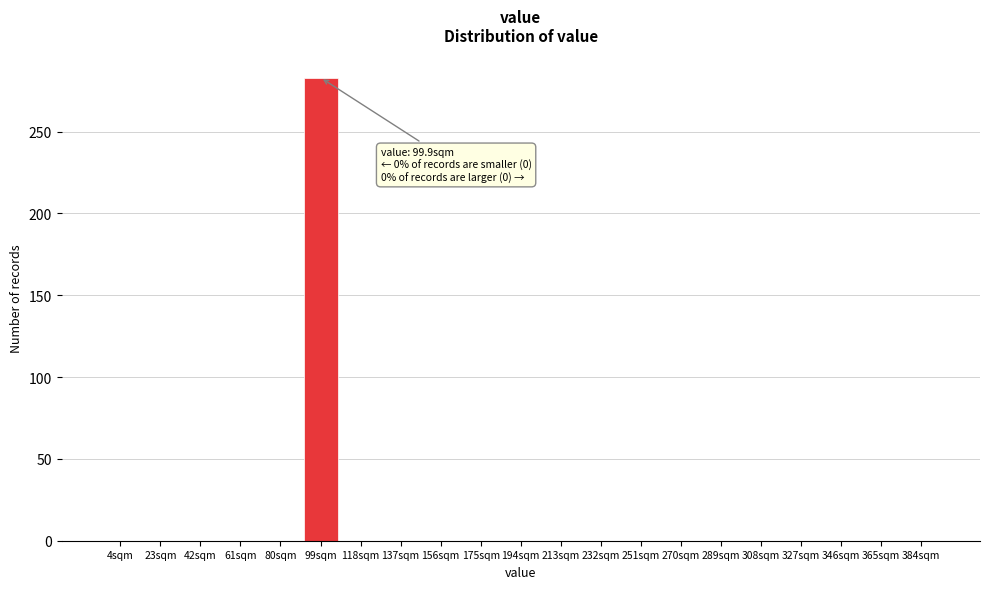

Reading left to right, transcribe all the data shown in this chart.

4sqm=0	23sqm=0	42sqm=0	61sqm=0	80sqm=0	99sqm=283	118sqm=0	137sqm=0	156sqm=0	175sqm=0	194sqm=0	213sqm=0	232sqm=0	251sqm=0	270sqm=0	289sqm=0	308sqm=0	327sqm=0	346sqm=0	365sqm=0	384sqm=0